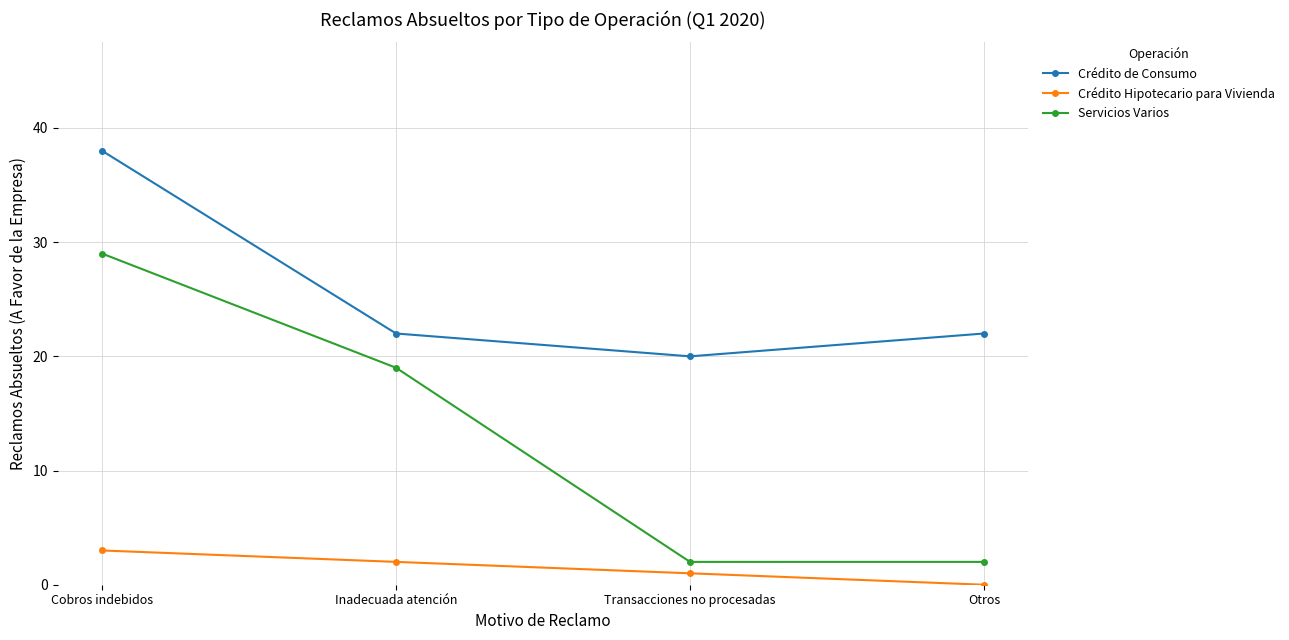

What is the total value across all series at Transacciones no procesadas?

23